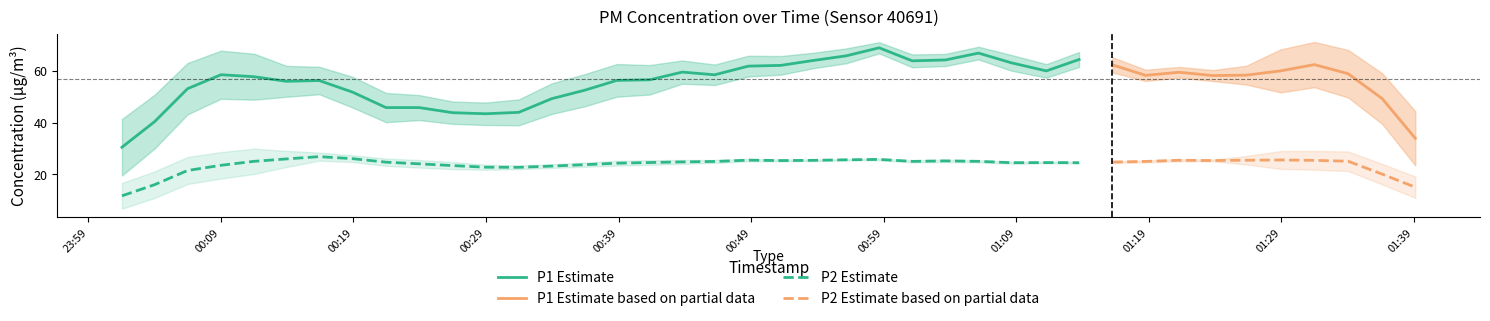

Does the chart display data point markers on the line(s)?

No